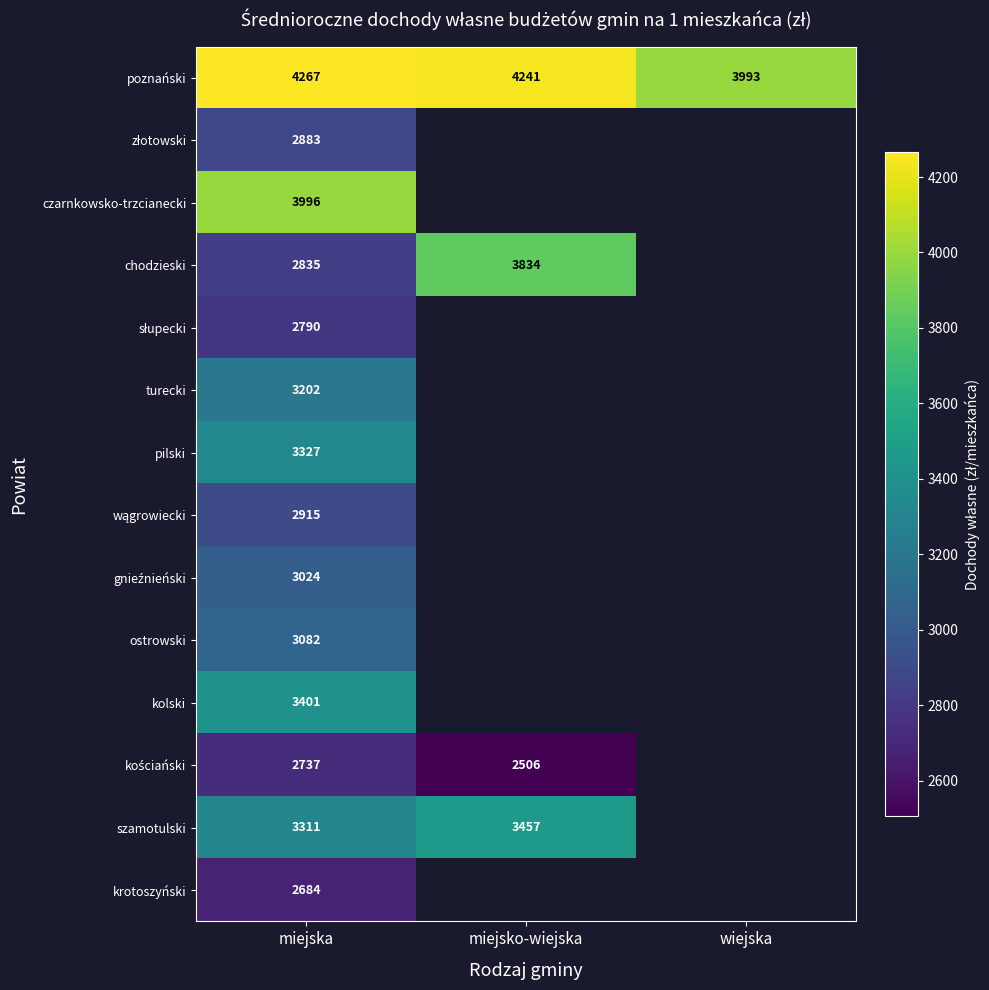

What is the minimum value shown in the chart?

2505.8